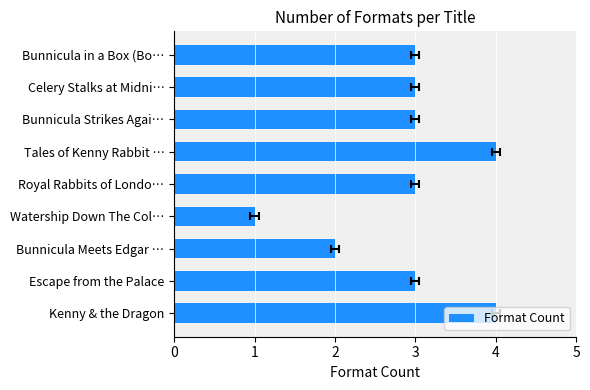

What is the sum of the values at Bunnicula Meets Edgar … and Royal Rabbits of Londo…?

5